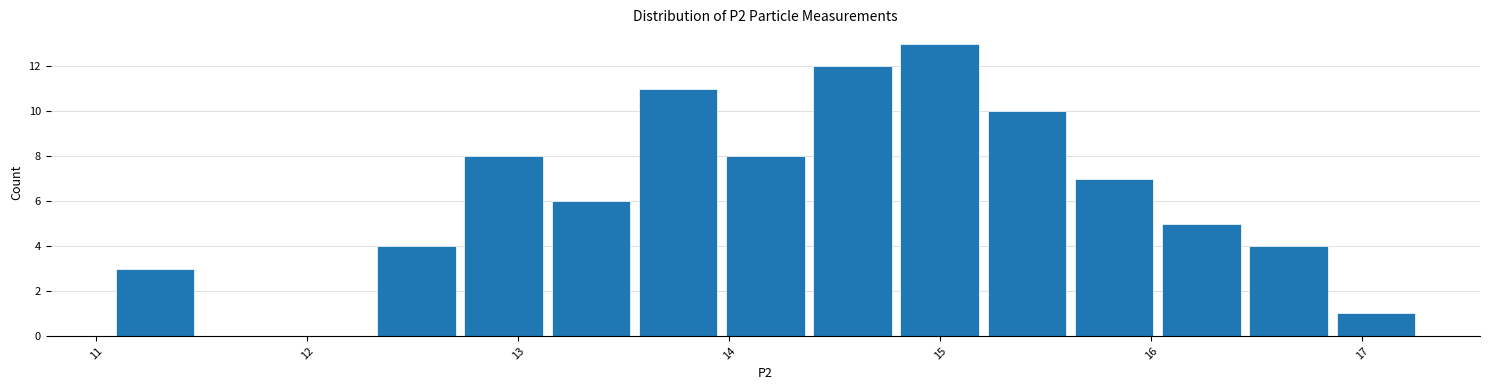

Reading left to right, transcribe this chart: for each bar, give the range it covers on the x-axis and its height. Neither the bar edges nor the heights are printed on the chart, so give them approximately, as read against the axes.

11.1 to 11.5: 3
11.5 to 11.9: 0
11.9 to 12.3: 0
12.3 to 12.7: 4
12.7 to 13.1: 8
13.1 to 13.6: 6
13.6 to 14.0: 11
14.0 to 14.4: 8
14.4 to 14.8: 12
14.8 to 15.2: 13
15.2 to 15.6: 10
15.6 to 16.0: 7
16.0 to 16.4: 5
16.4 to 16.9: 4
16.9 to 17.3: 1